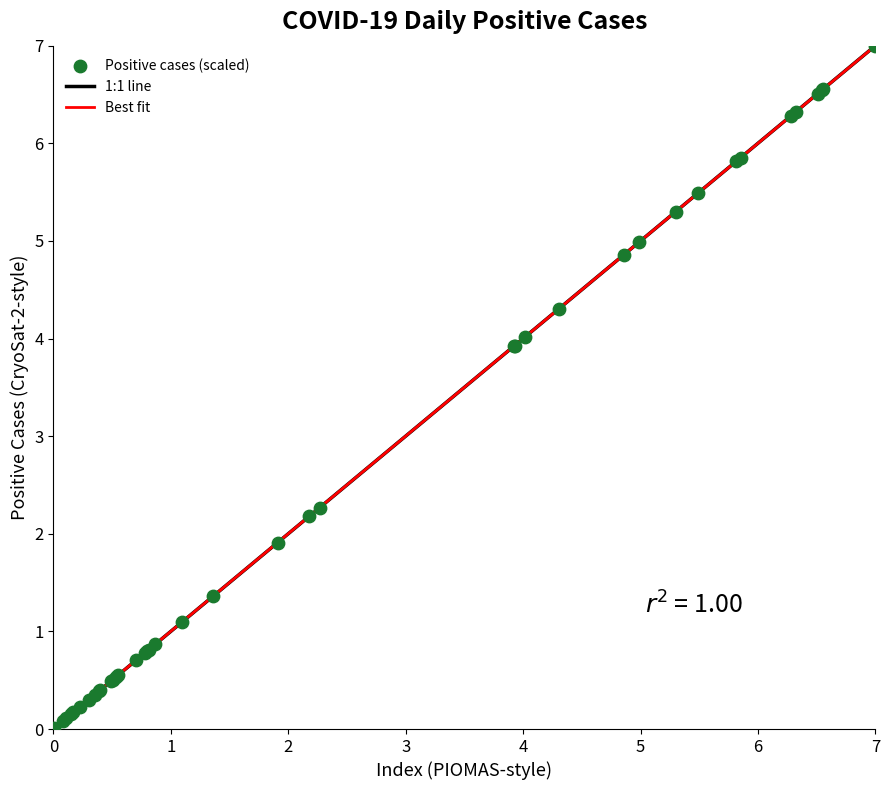

What Y value in the scatter plot is closest to 3?

2.3